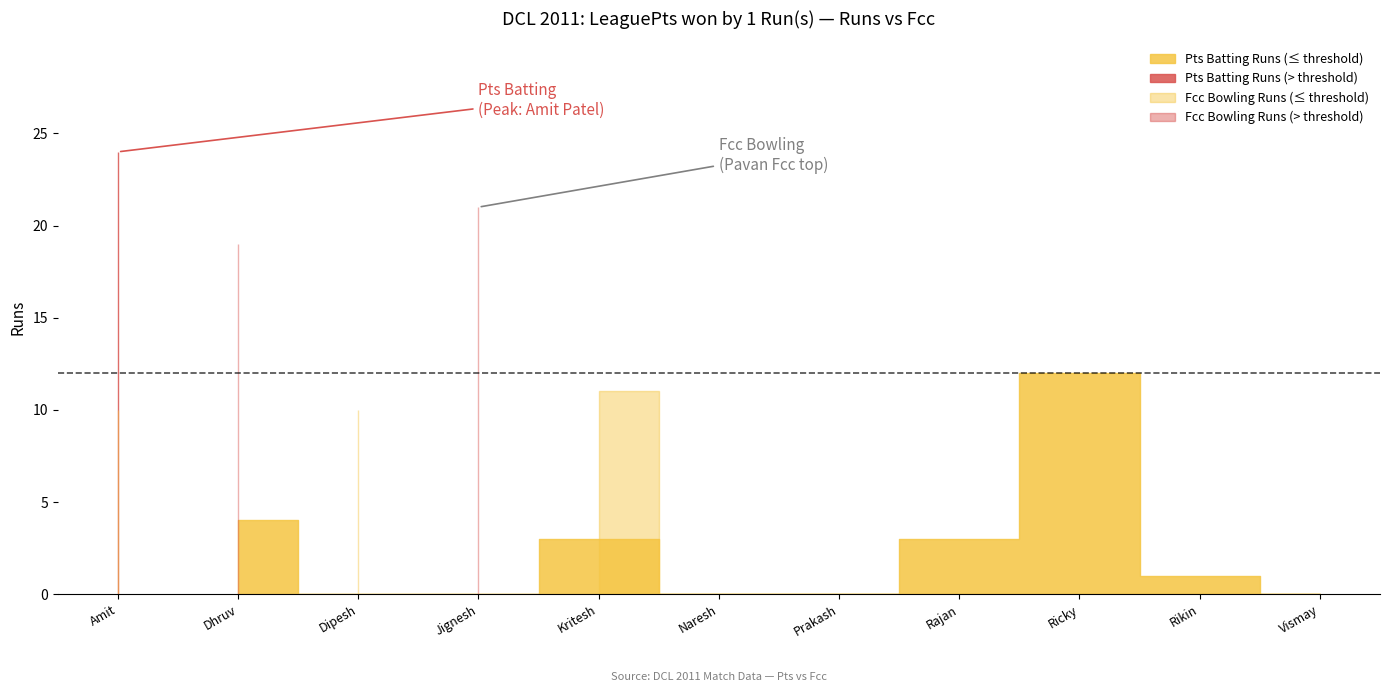

How many lines are shown in the chart?

2